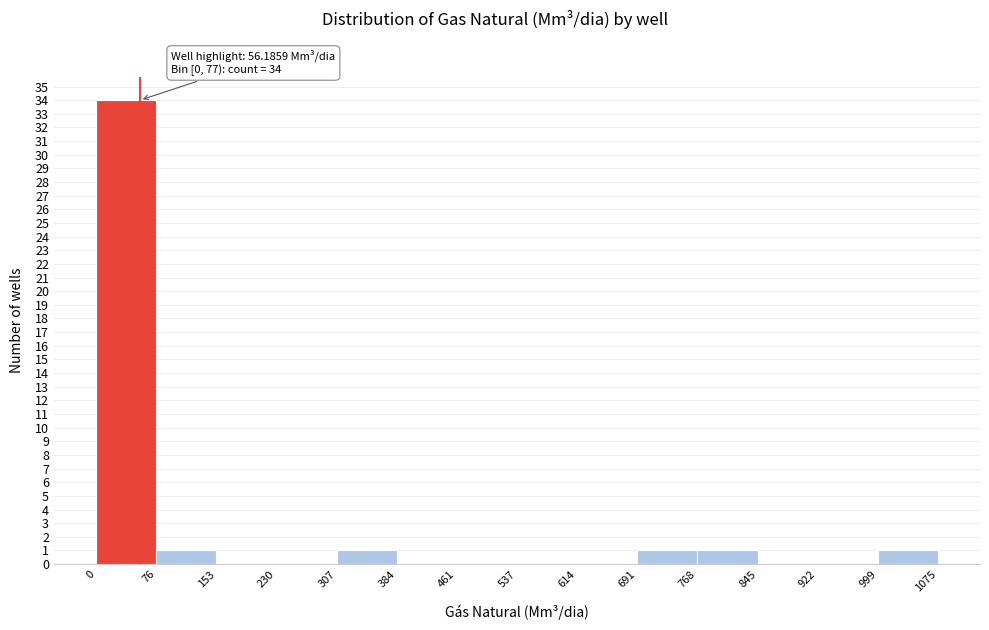

Which range on the x-axis has the tallest bar?

0 to 76